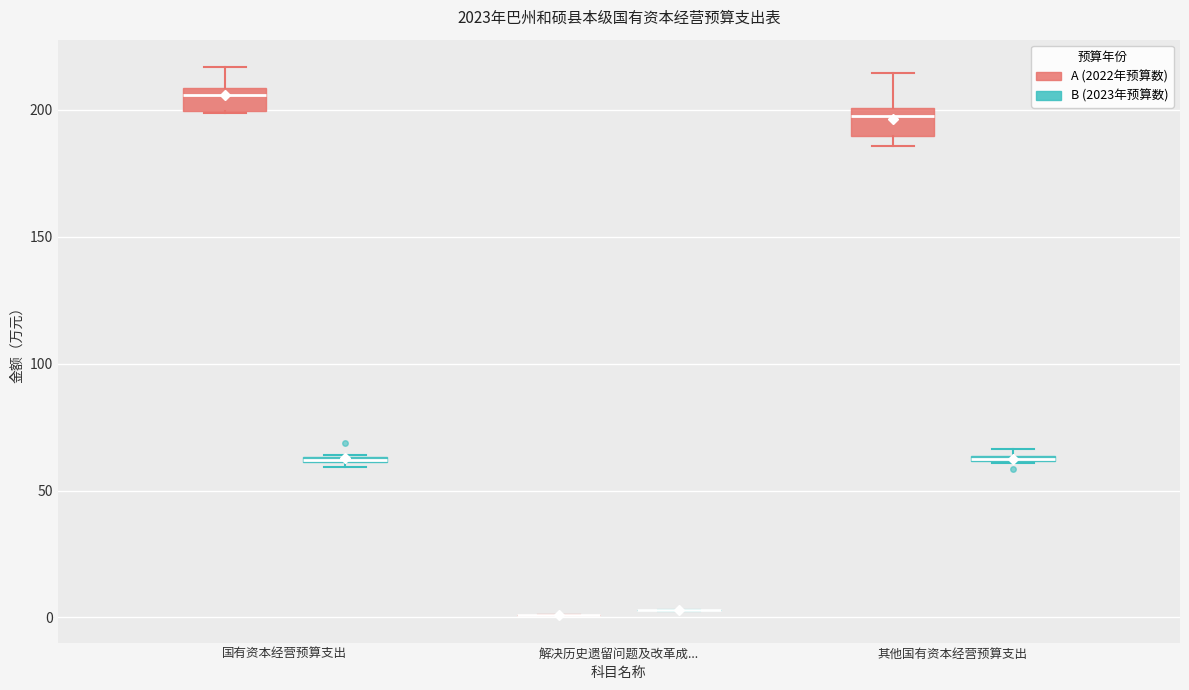

Where is the lower edge of the box for 国有资本经营预算支出 (A (2022年预算数)) on the y-axis? The values are not printed on the chart, so give them approximately, as read against the axis.

200